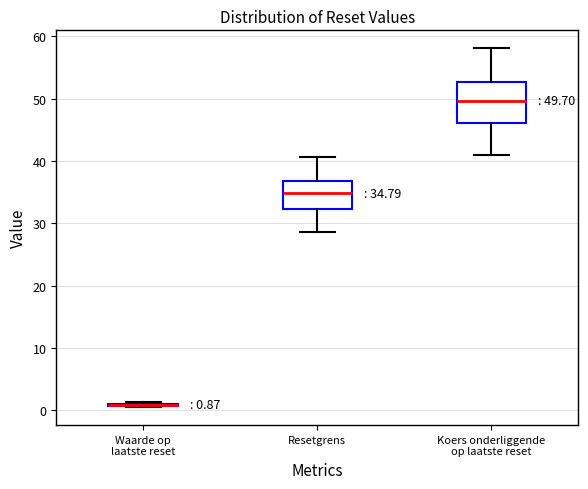

Comparing the boxes themselves (not the whiskers), which one is the tallest?

Koers onderliggende op laatste reset